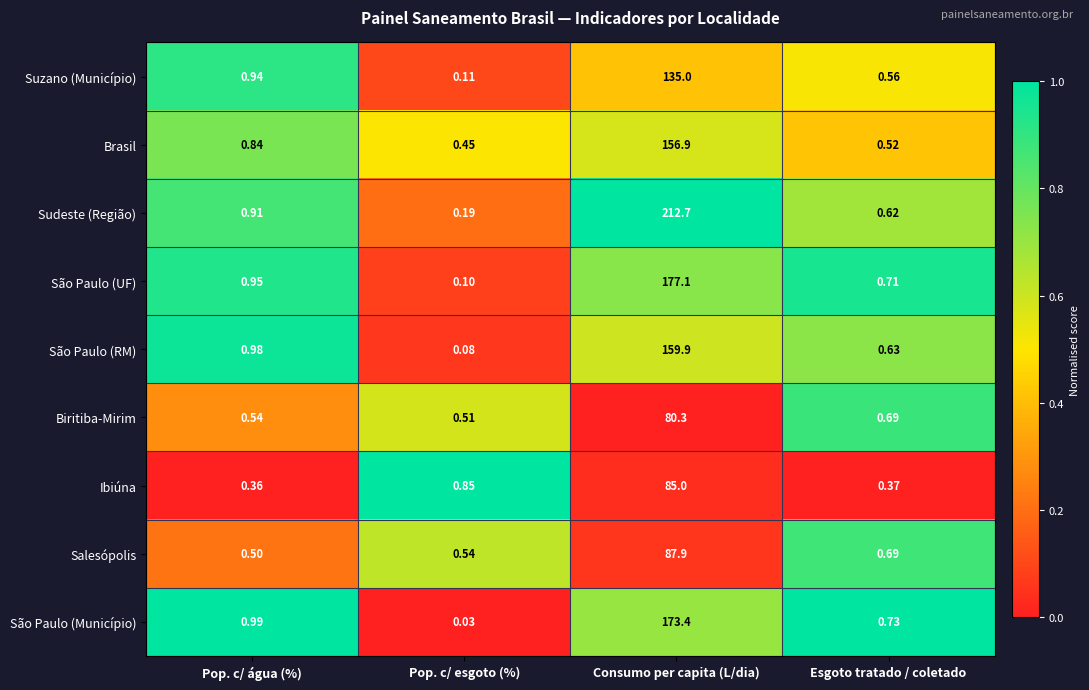

What is the total value across all series at Pop. c/ água (%)?

7.0